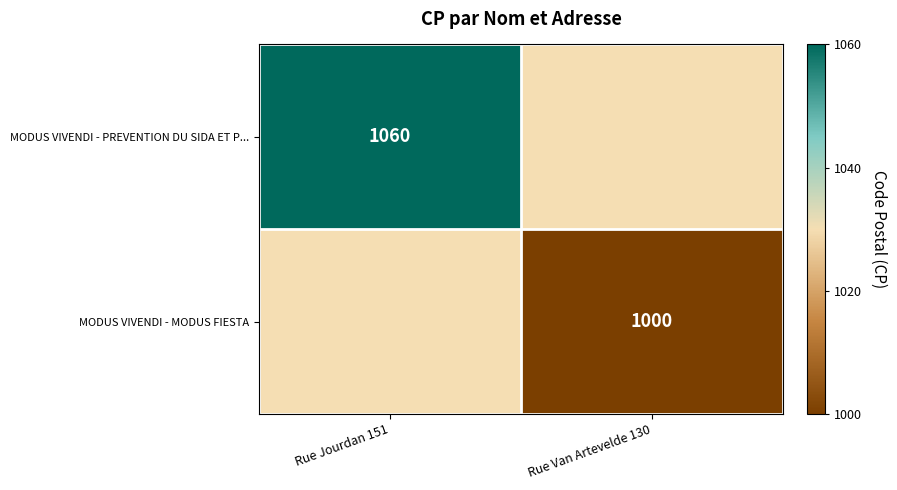

The MODUS VIVENDI - MODUS FIESTA series shows 359.1 at Rue Van Artevelde 130. True or false?

False